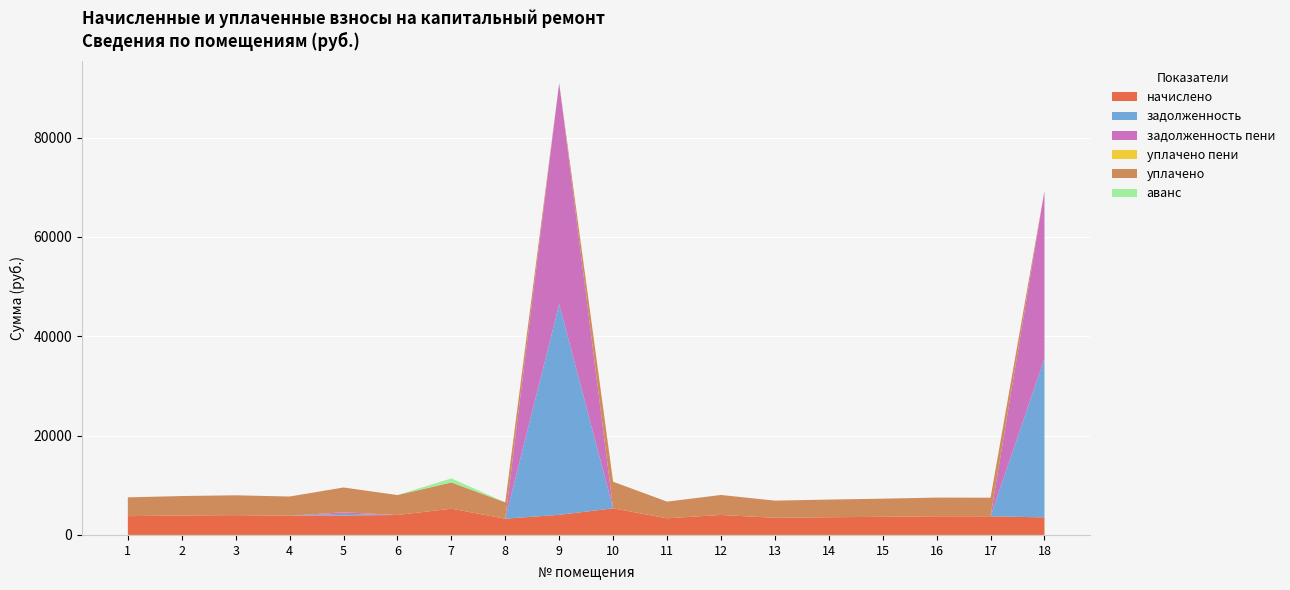

Reading right to left, extract all data points from this chart.

начислено: 18=3535.7	17=3750.8	16=3759.1	15=3651.5	14=3560.4	13=3452.8	12=4024.1	11=3353.5	10=5357.2	9=4049.0	8=3278.9	7=5282.6	6=4015.8	5=3916.4	4=3866.8	3=3990.9	2=3916.4	1=3784.0
задолженность: 18=31978.8	17=0.0	16=0.0	15=0.0	14=0.0	13=0.3	12=0.0	11=0.0	10=0.0	9=42436.9	8=0.0	7=0.0	6=0.0	5=333.4	4=0.0	3=0.0	2=0.0	1=0.0
задолженность пени: 18=33746.6	17=0.0	16=0.0	15=0.0	14=0.0	13=0.0	12=0.0	11=0.0	10=0.0	9=44461.5	8=0.0	7=0.0	6=0.0	5=305.5	4=0.0	3=0.0	2=0.0	1=0.0
уплачено пени: 18=0.0	17=0.0	16=0.0	15=0.0	14=0.0	13=0.0	12=0.0	11=0.0	10=0.0	9=0.0	8=0.0	7=0.0	6=0.0	5=13.8	4=0.0	3=0.0	2=0.0	1=0.0
уплачено: 18=0.0	17=3750.8	16=3759.1	15=3651.5	14=3560.4	13=3452.8	12=4024.1	11=3353.5	10=5357.2	9=0.0	8=3278.9	7=5282.6	6=4015.8	5=4986.2	4=3866.8	3=3990.9	2=3916.4	1=3784.0
аванс: 18=0.0	17=0.0	16=0.0	15=0.0	14=0.0	13=0.0	12=0.0	11=0.0	10=0.0	9=0.0	8=0.0	7=816.6	6=0.0	5=0.0	4=0.0	3=0.0	2=0.0	1=0.0